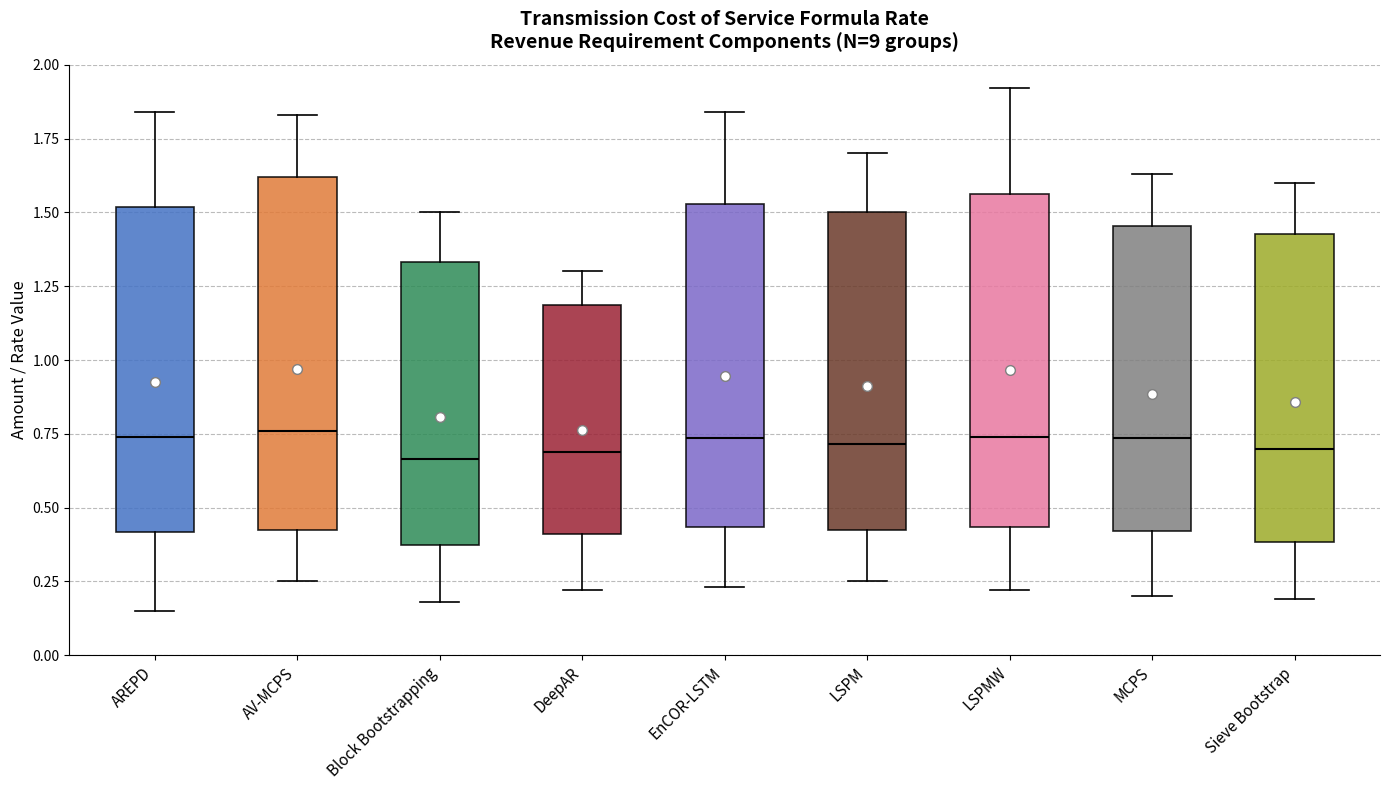

Comparing the boxes themselves (not the whiskers), which one is the tallest?

AV-MCPS